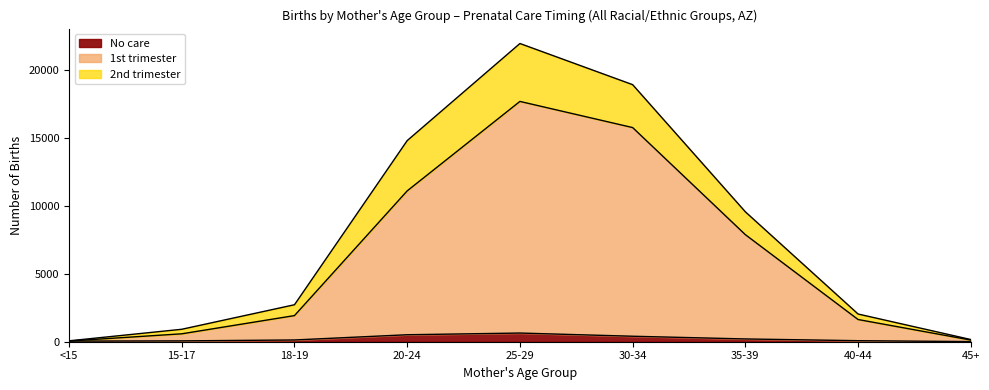

What is the average value of the No care series?

231